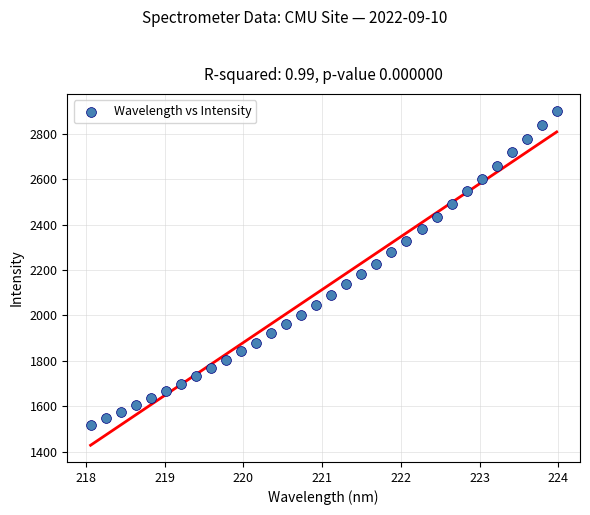

What is the range of X values (max minus min)?

5.9